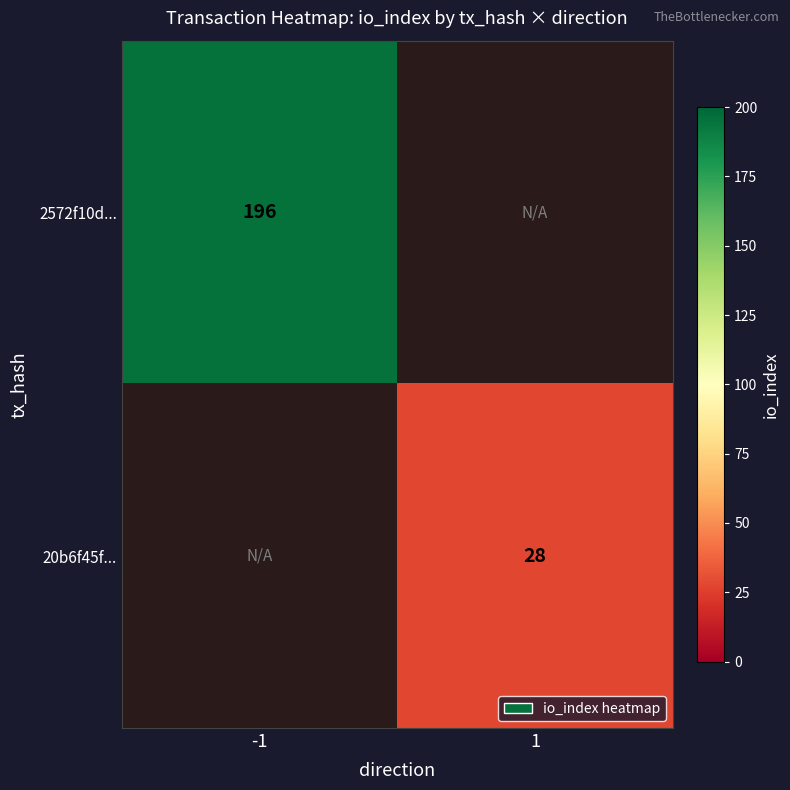

Is it true that 2572f10d... equals 128.5 at -1?

False